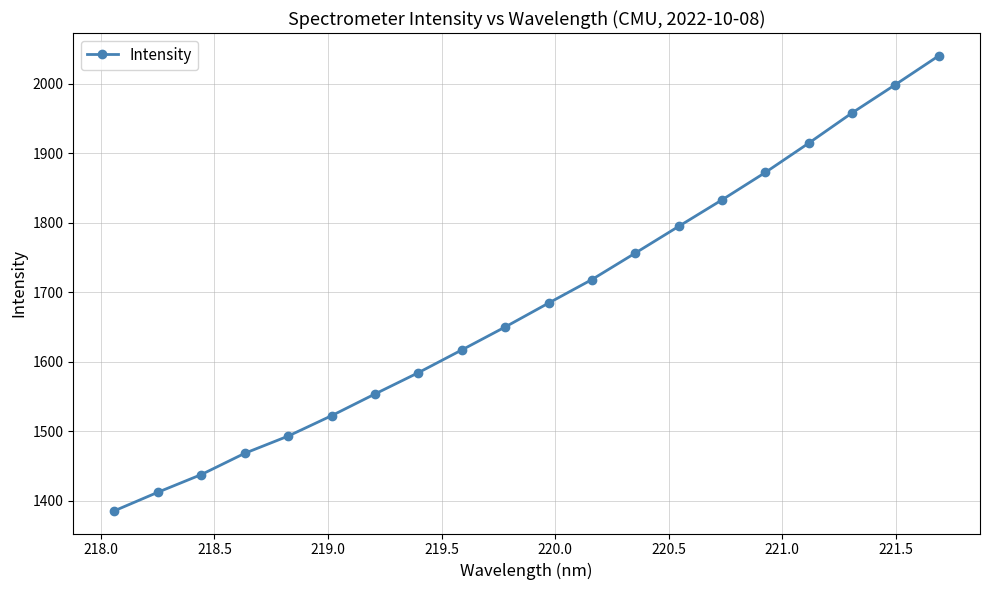

What is the difference between the maximum and second lowest values?

627.9